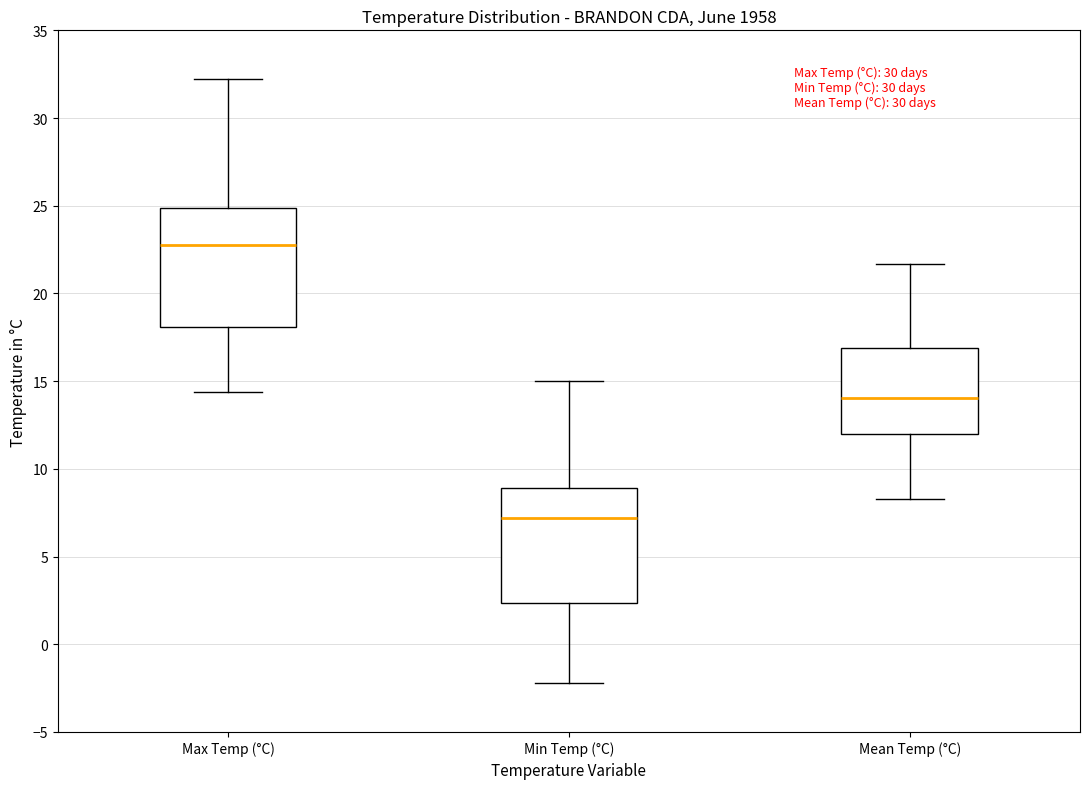

Reading left to right, transcribe this box plot: for each box, give where its median line is, the range the box spans, and where its two whiskers end, as read against the y-axis. The values are not printed on the chart, so give them approximately, as read against the axis.

Max Temp (°C): median 23.0, box 18.0 to 25.0, whiskers 14.5 to 32.0
Min Temp (°C): median 7.0, box 2.5 to 9.0, whiskers -2.0 to 15.0
Mean Temp (°C): median 14.0, box 12.0 to 17.0, whiskers 8.5 to 21.5